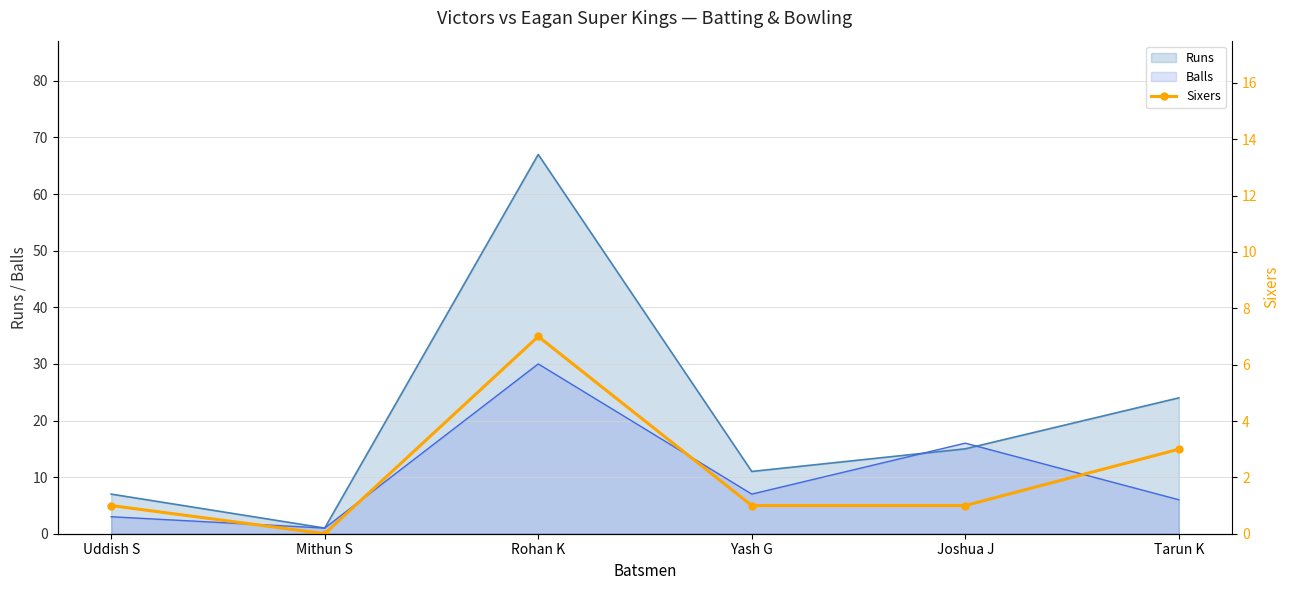

Reading left to right, extract all data points from this chart.

Uddish S=1	Mithun S=0	Rohan K=7	Yash G=1	Joshua J=1	Tarun K=3